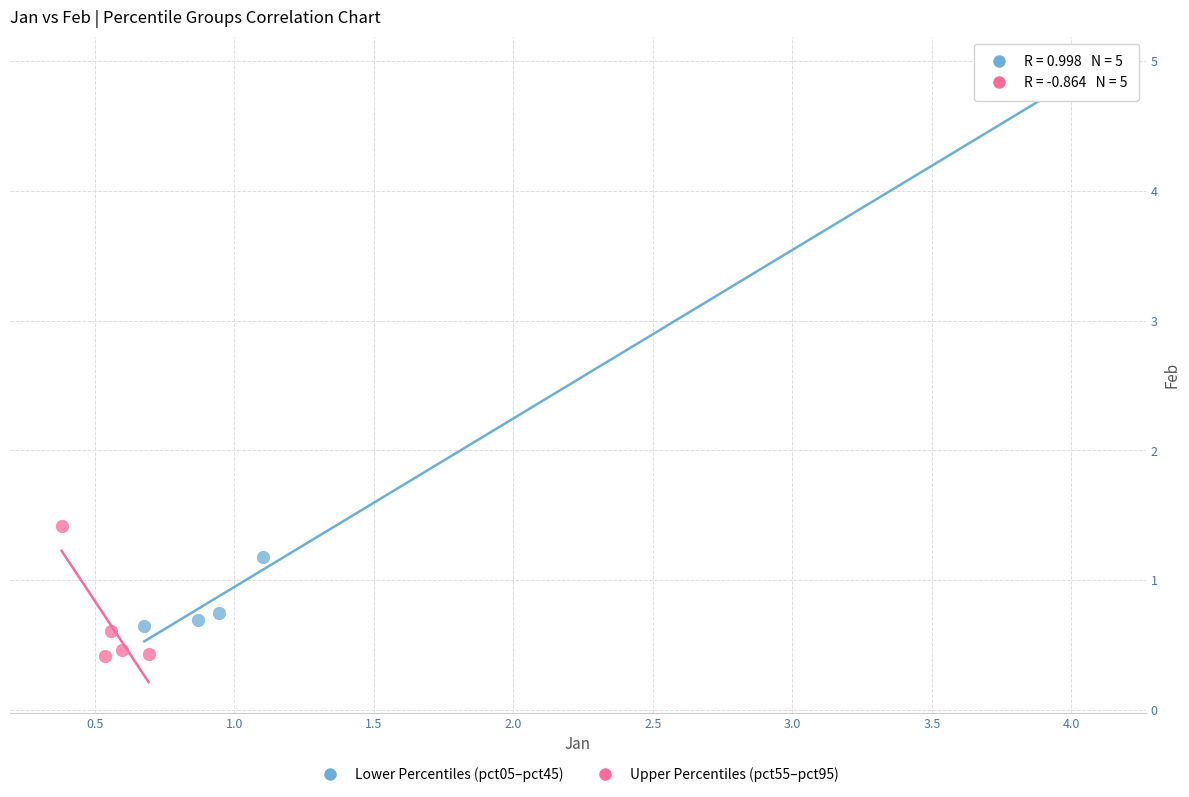

Which series contains the lowest Y value?

Upper Percentiles (pct55–pct95)